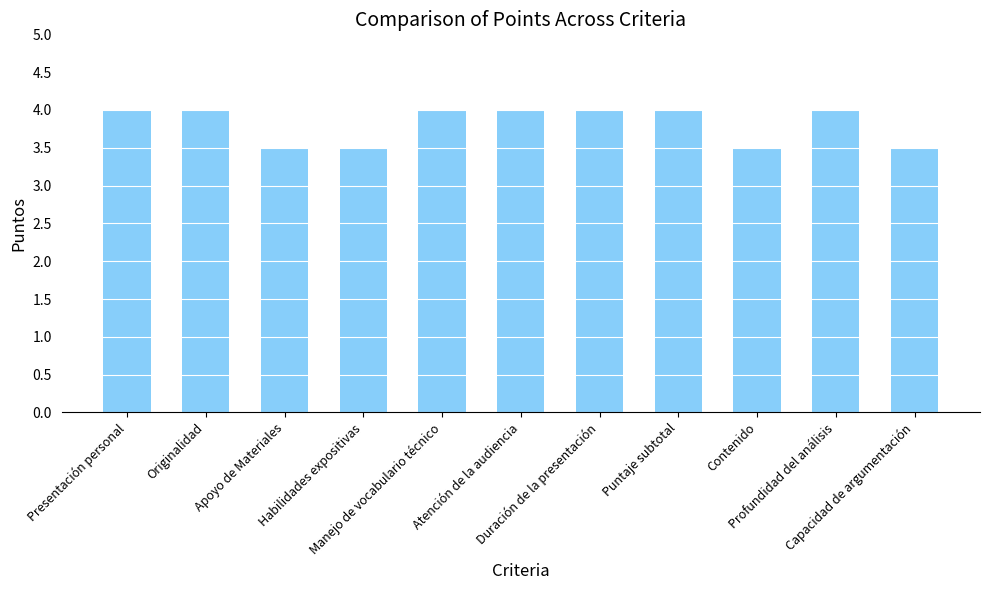

What is the difference between the second highest and minimum values?

0.5